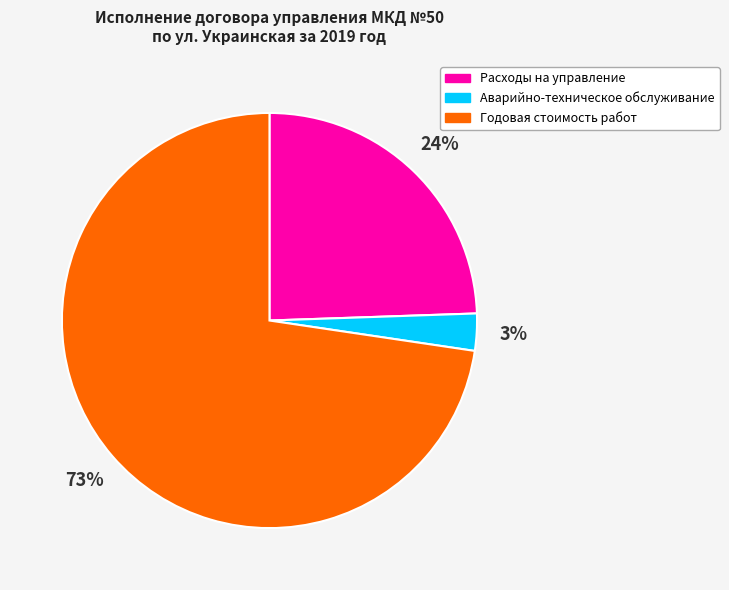

How many slices are in this pie chart?

3